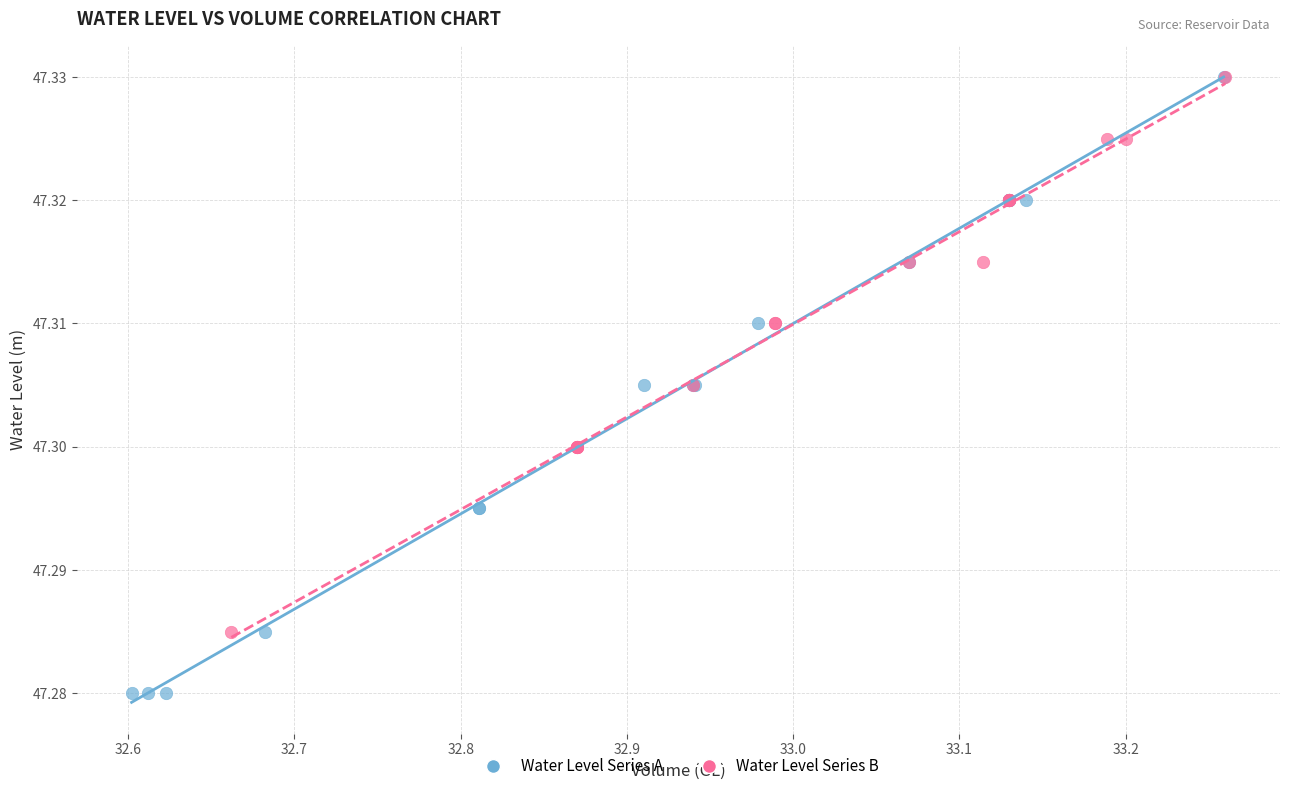

What are all the series names shown in the legend?

Water Level Series A, Water Level Series B